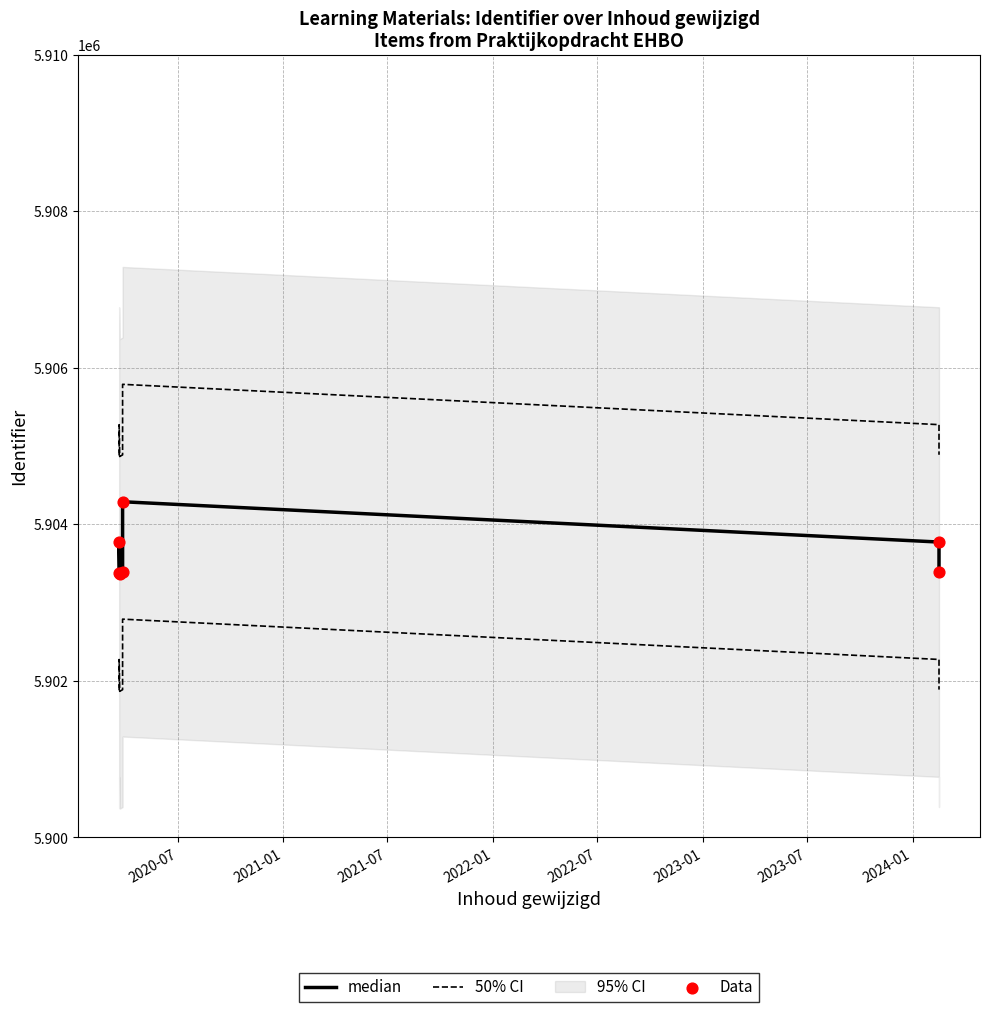

Is the value of 50% CI at 2021-01 greater than the value of Data at 2023-07?

Yes